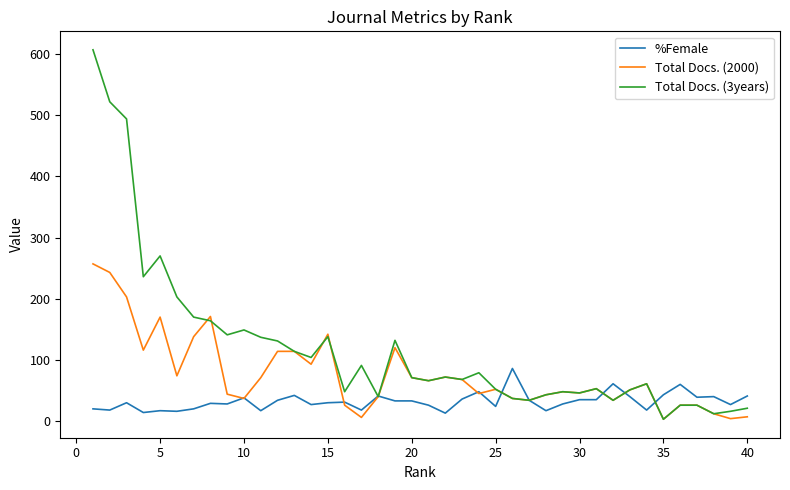

Rank the series by their maximum value, from lowest to highest.

%Female, Total Docs. (2000), Total Docs. (3years)